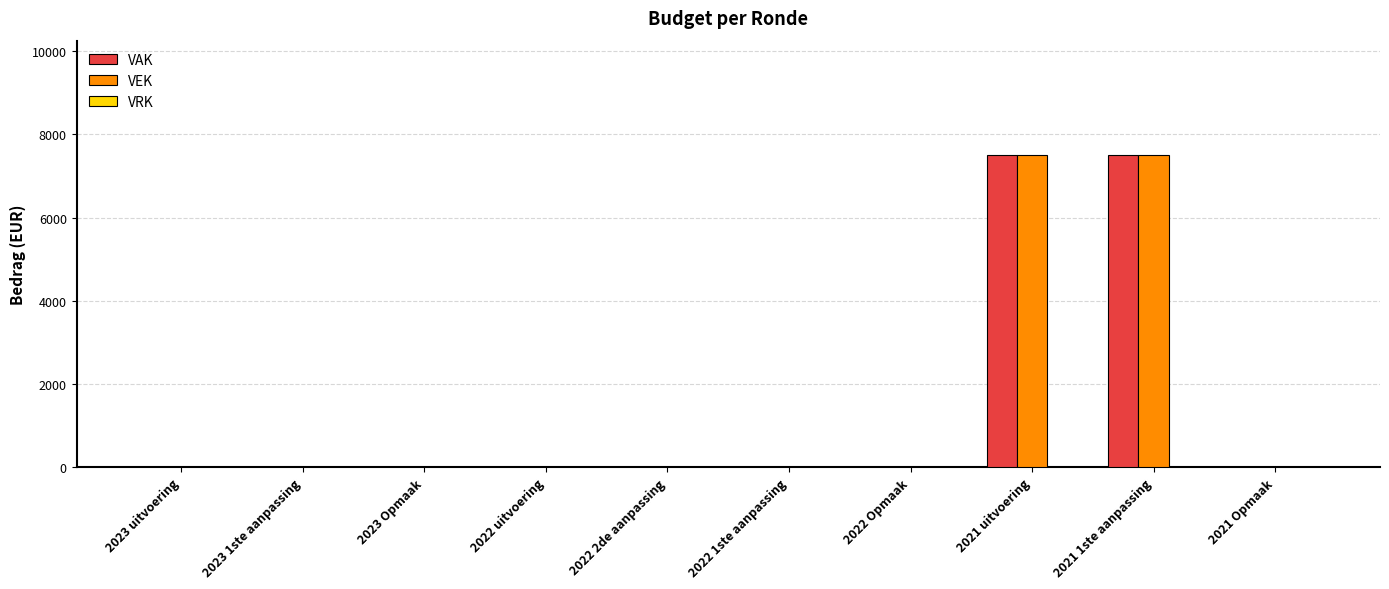

What is the sum of all VEK values?

15000